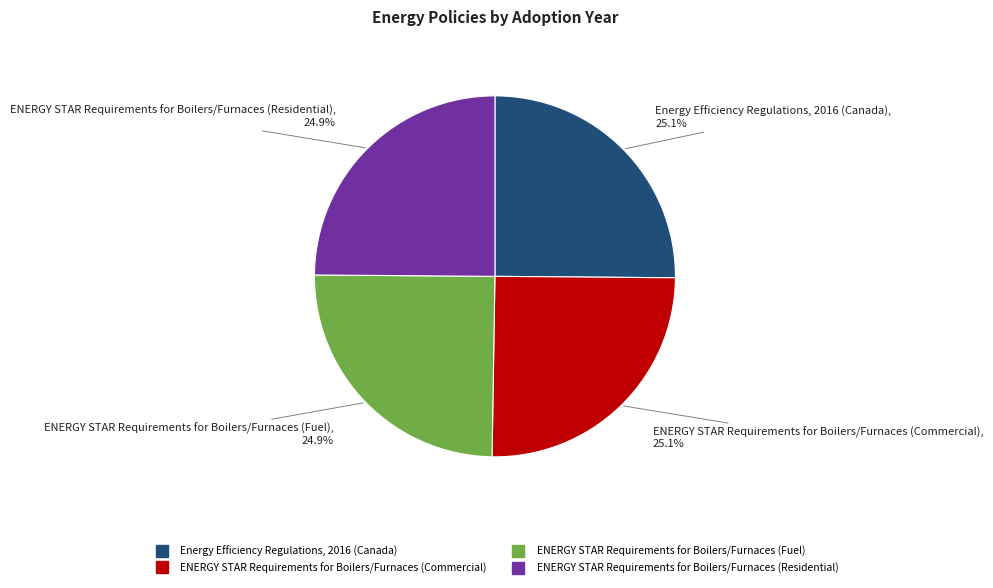

The ENERGY STAR Requirements for Boilers/Furnaces (Fuel) slice represents 25% of the pie. True or false?

True